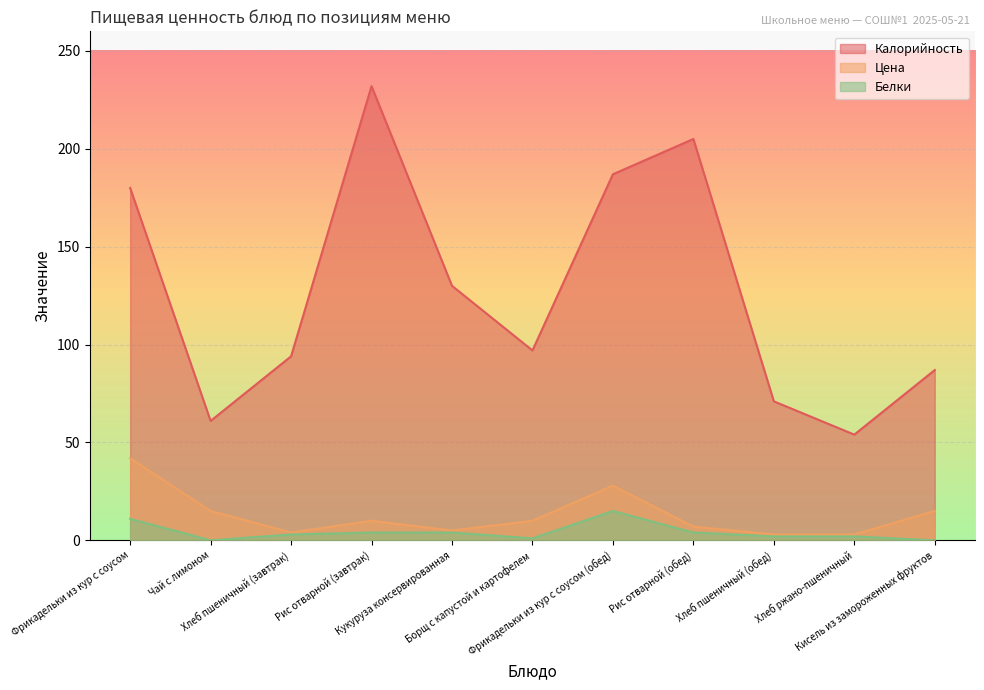

True or false: Белки and Калорийность cross at least once.

False